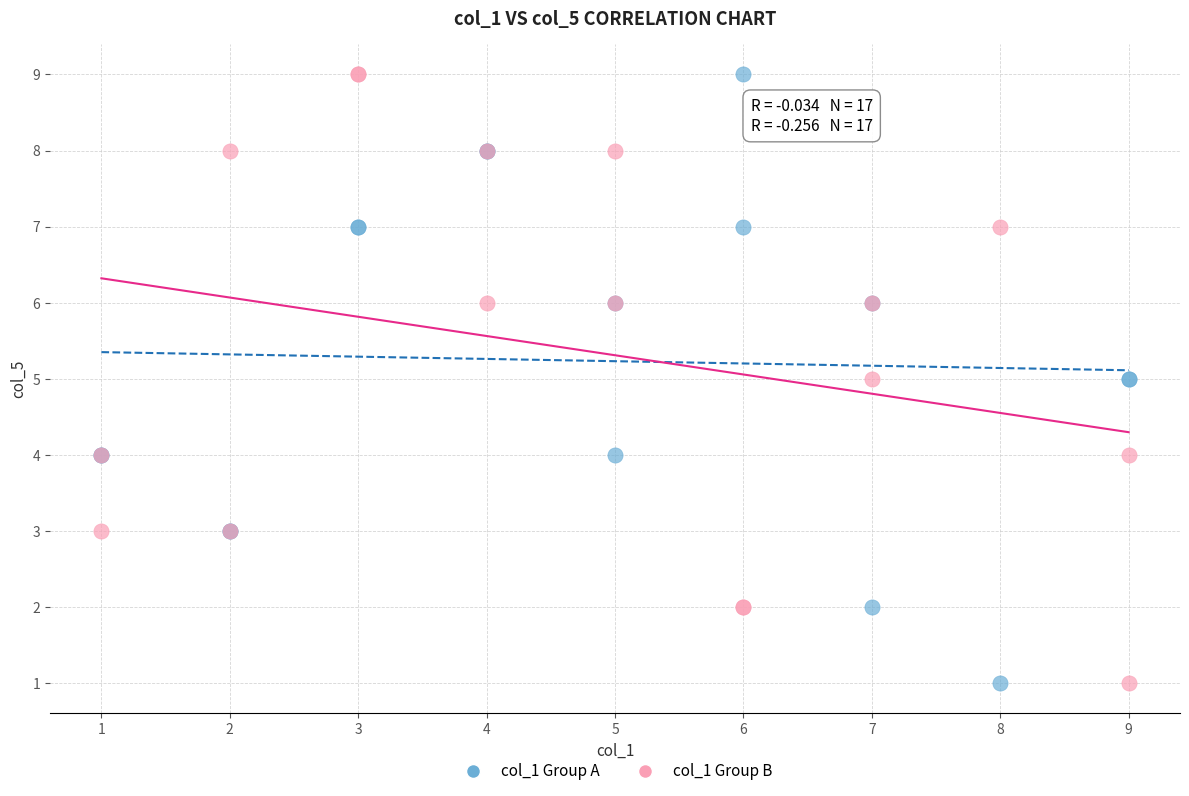

What is the X range (max minus min) for the scatter plot?

8